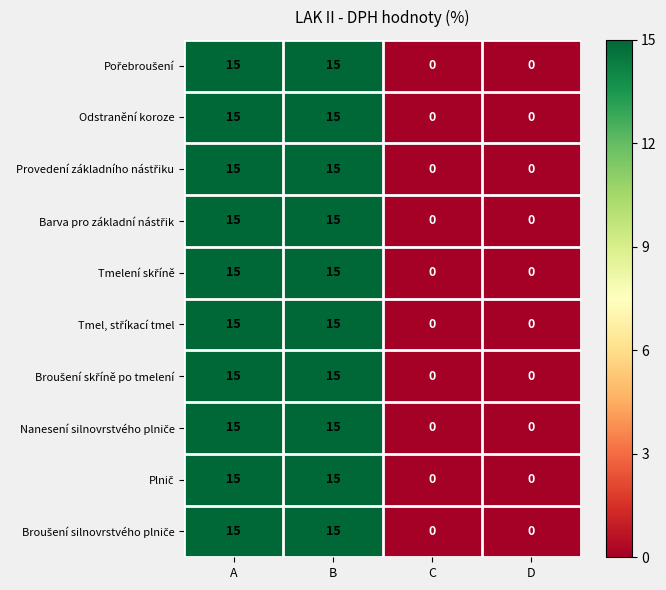

What is the greatest value displayed?

15